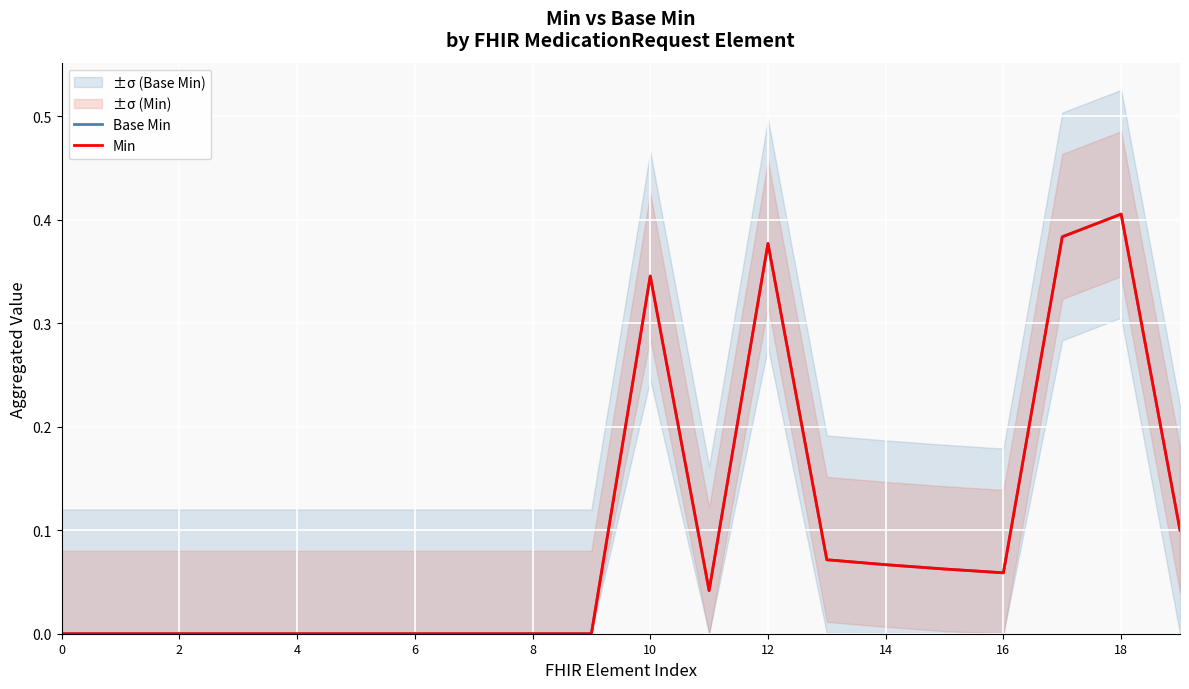

True or false: Base Min and Min cross at least once.

False